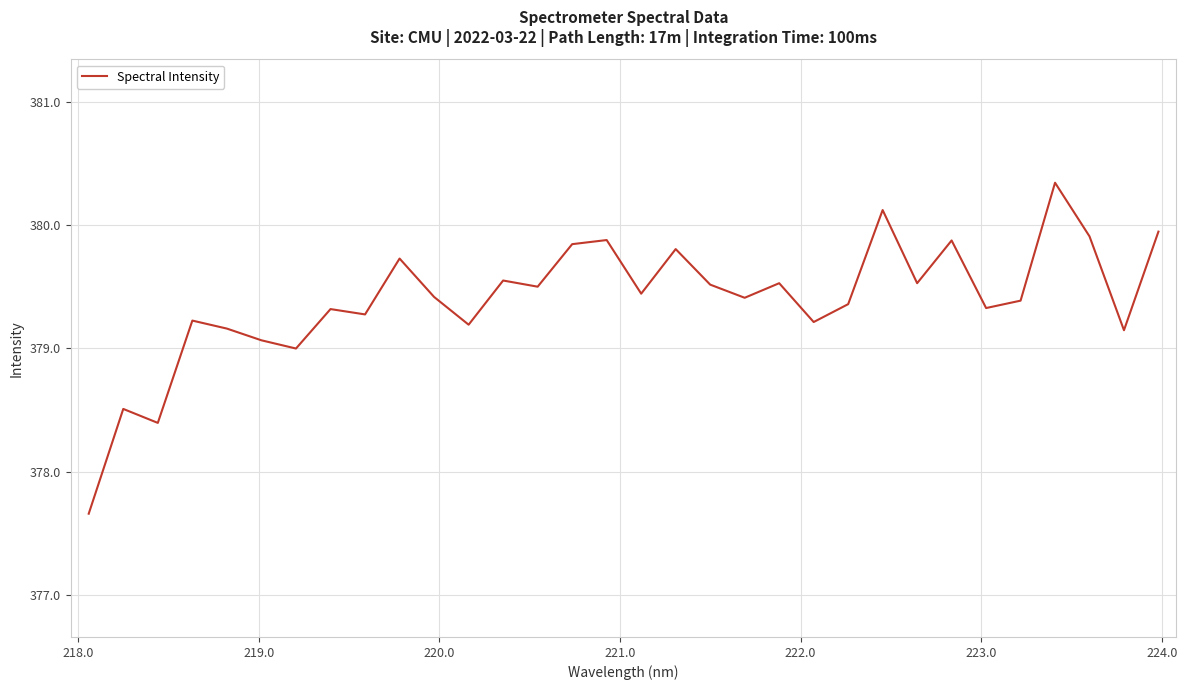

What is the sum of all values?

12140.6